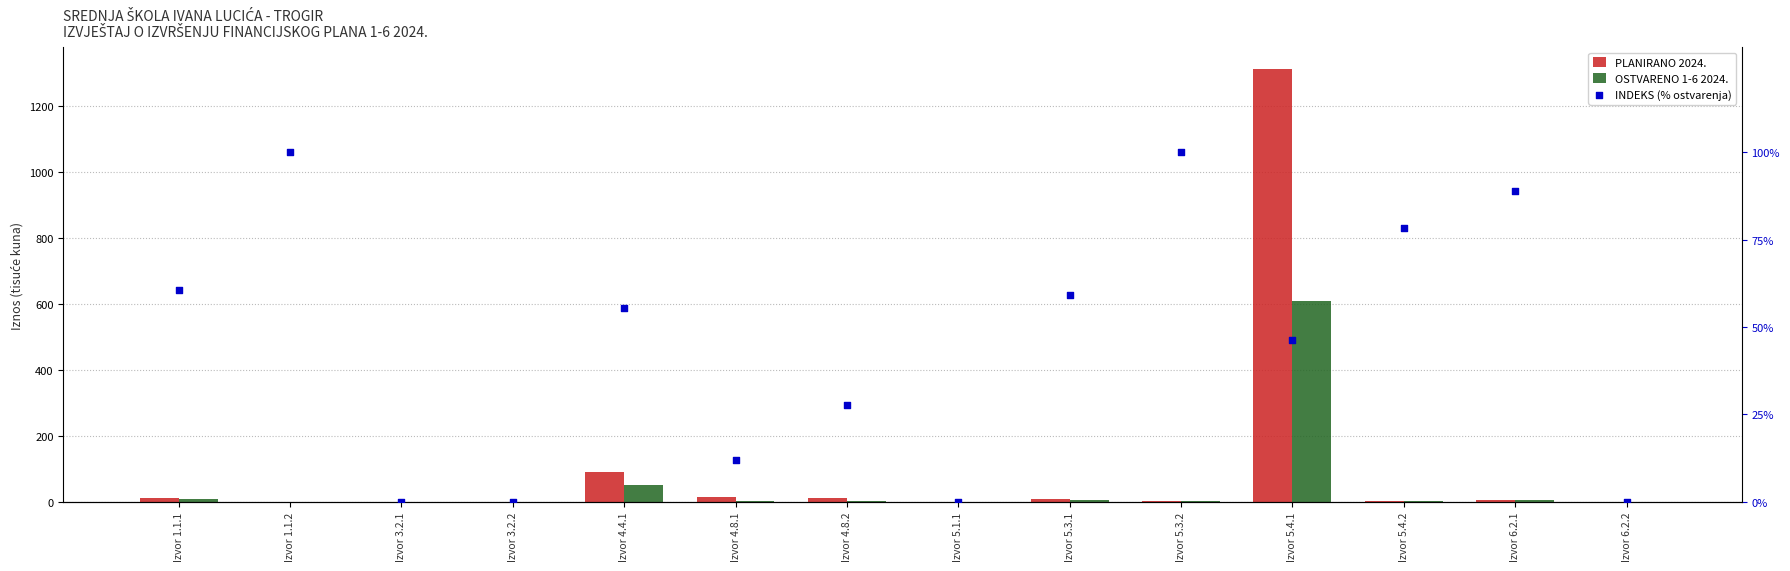

What is the total value across all series at Izvor 4.4.1?

194.6